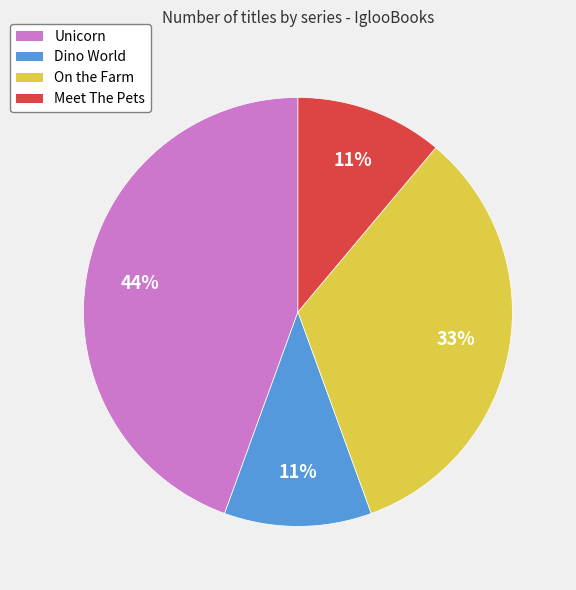

To the nearest percent, what is the difference between the On the Farm and Meet The Pets slice percentages?

22%